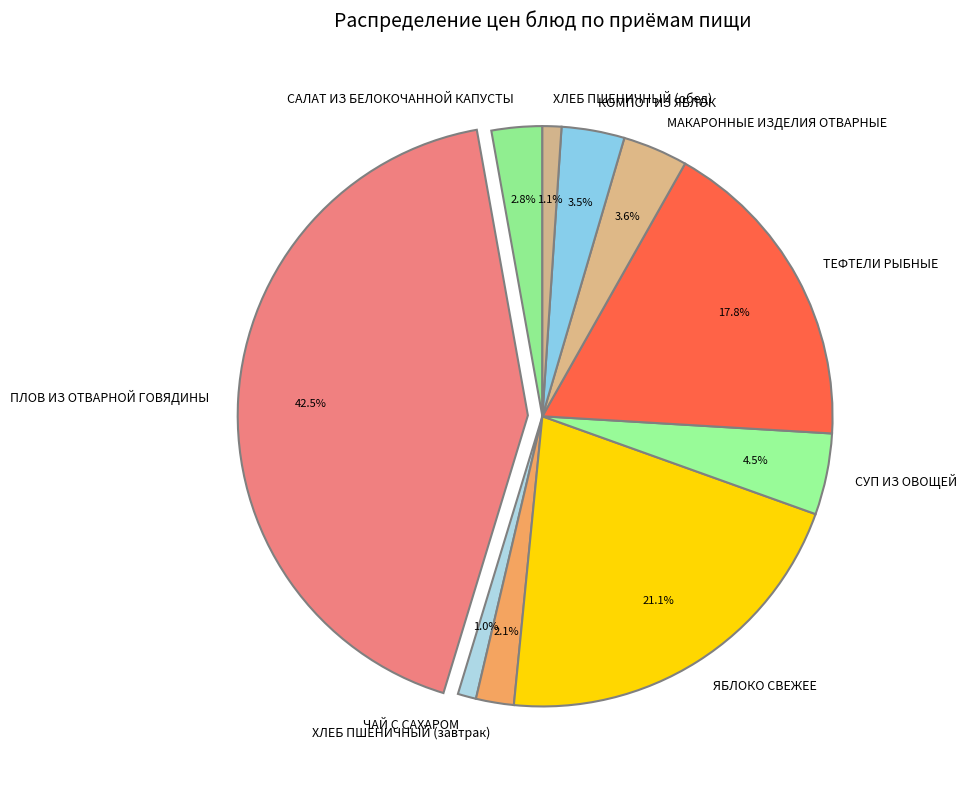

What is the total percentage of ПЛОВ ИЗ ОТВАРНОЙ ГОВЯДИНЫ and САЛАТ ИЗ БЕЛОКОЧАННОЙ КАПУСТЫ?

45.3%